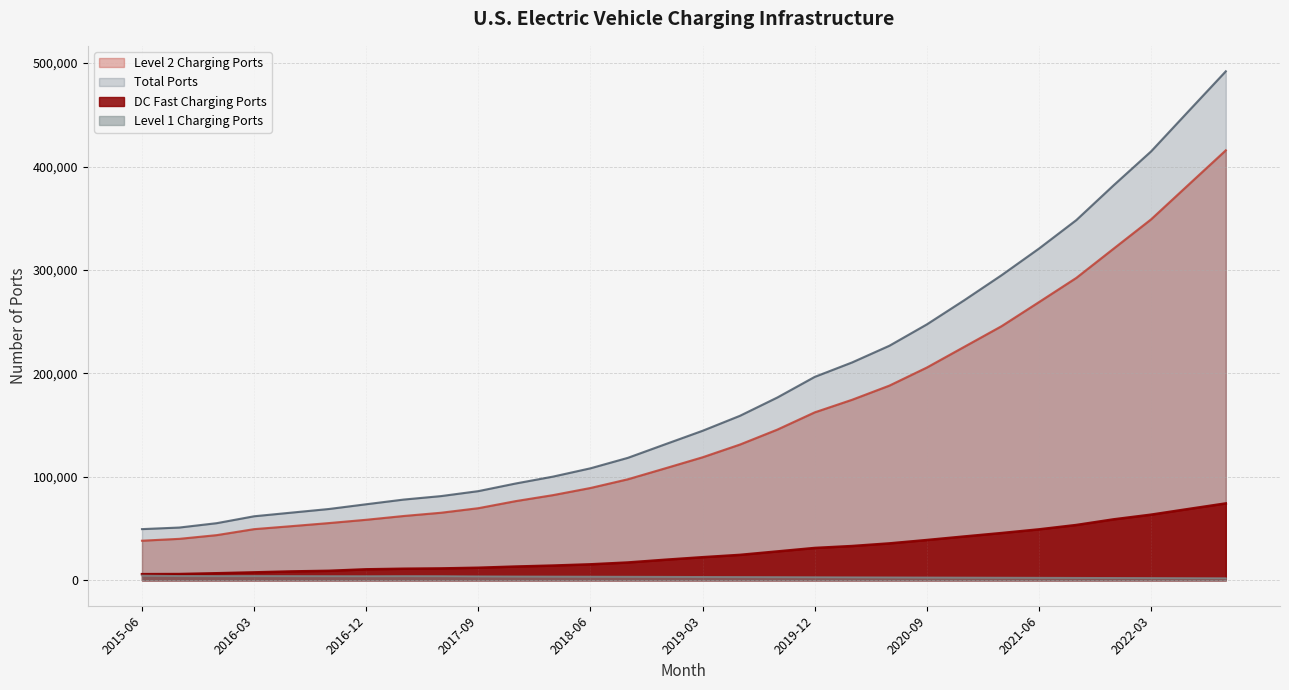

How many values in the Level 1 Charging Ports series exceed 3423?

14